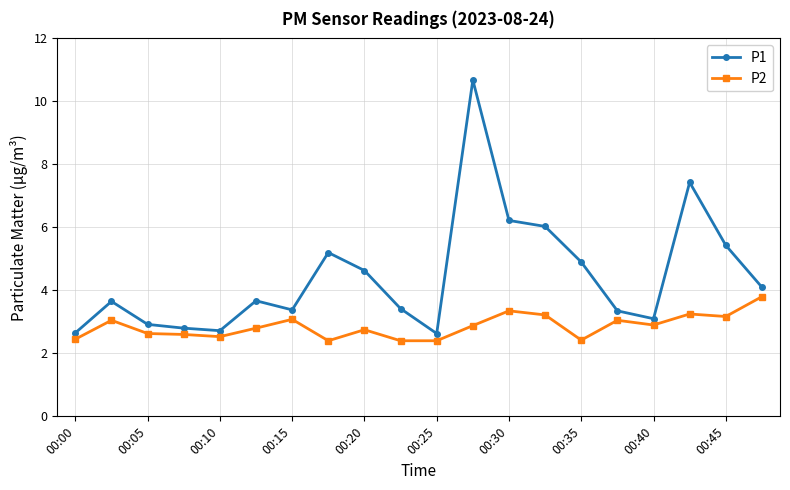

Rank the series by their average value, from lowest to highest.

P2, P1